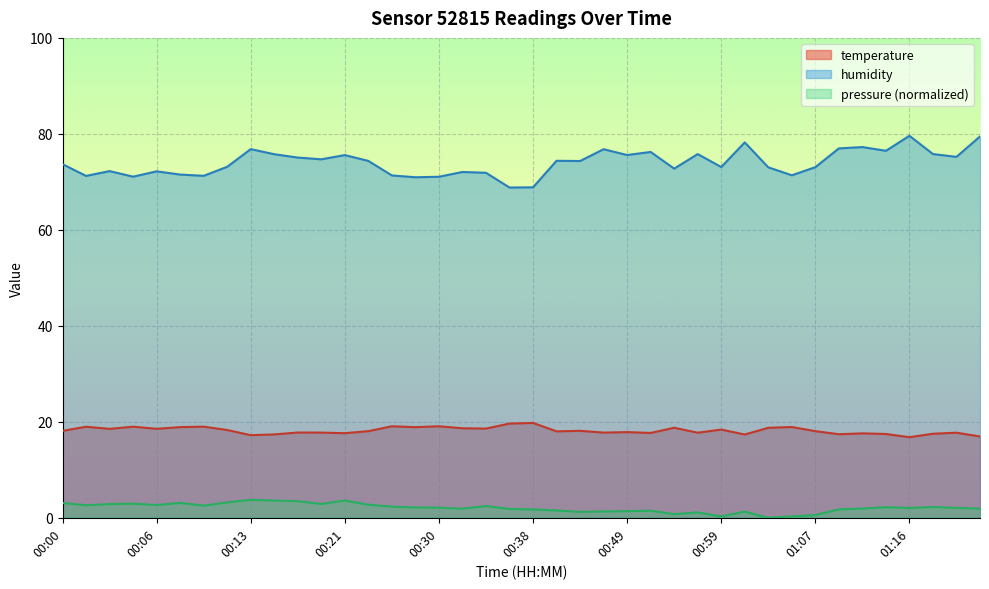

Which series has the largest total across all categories?

humidity